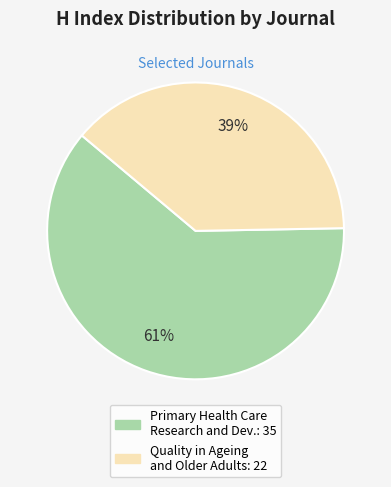

To the nearest percent, what is the average slice percentage?

50%